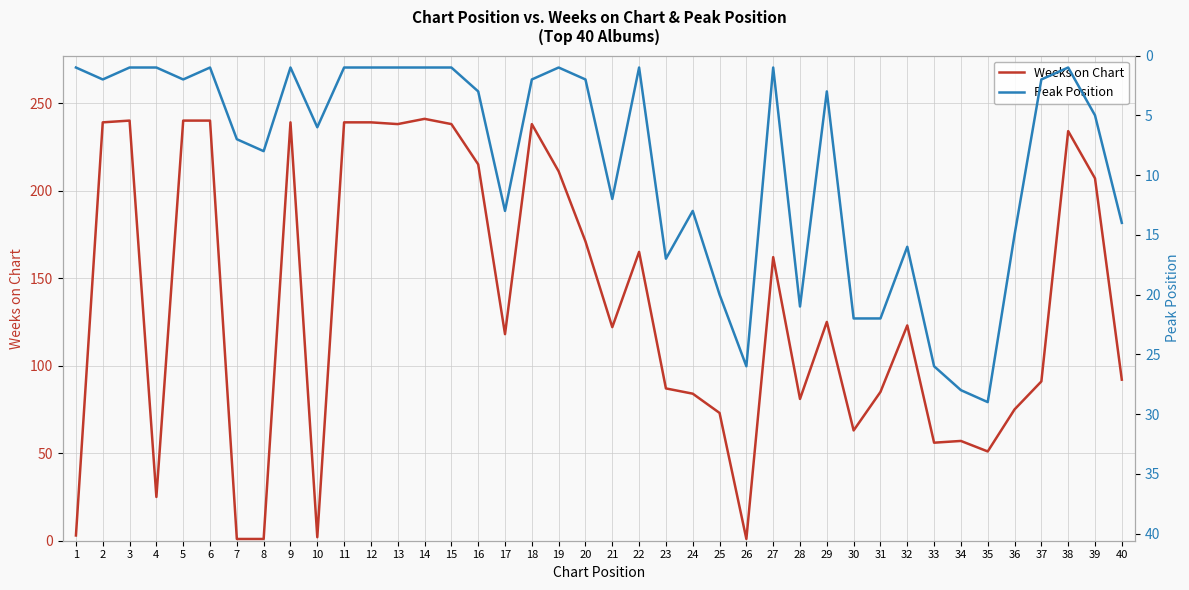

Is it true that Peak Position equals 11 at 8?

False